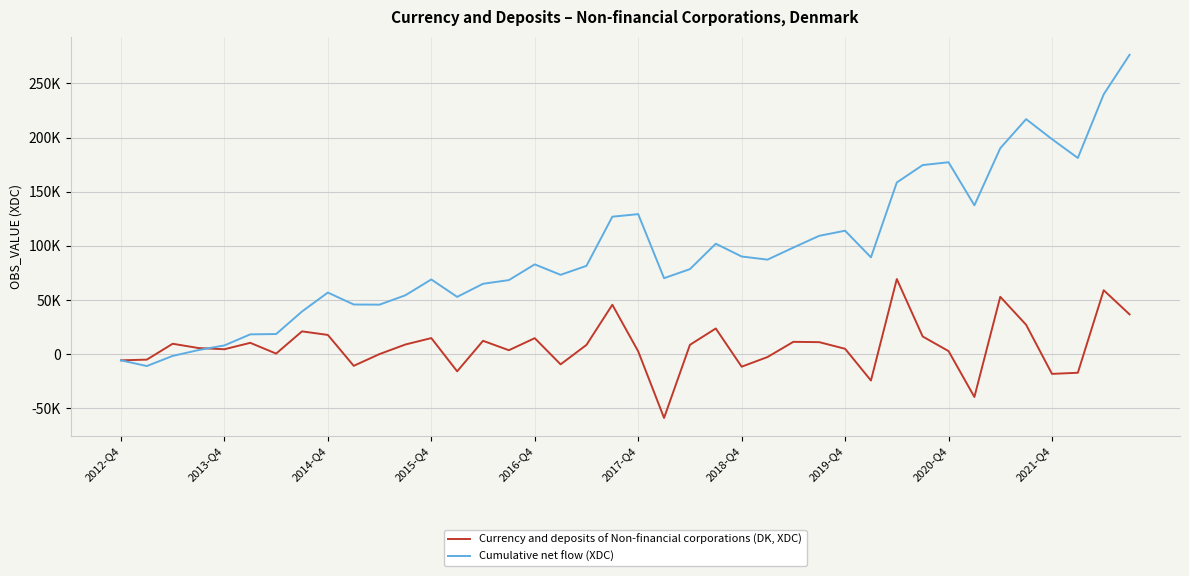

What is the minimum value for Cumulative net flow (XDC)?

-11236